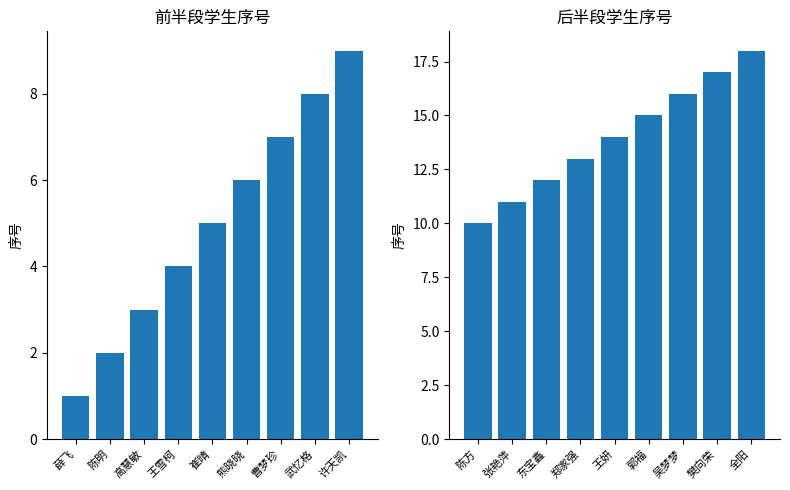

How many series are shown in this chart?

1